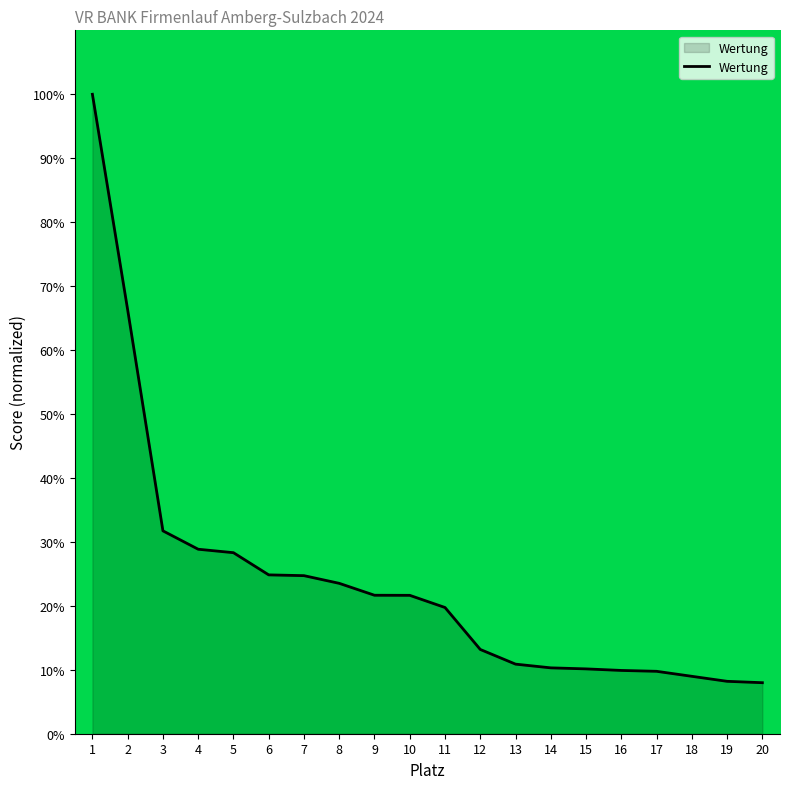

What is the ratio of the value at 6 to the value at 15?

2.5